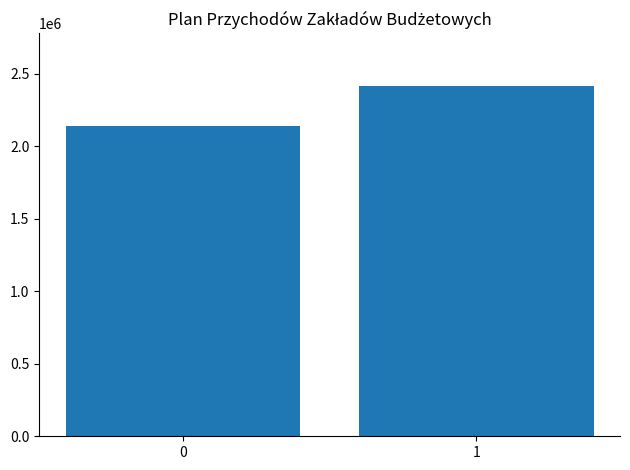

What is the change in value from 0 to 1?

+275189.9